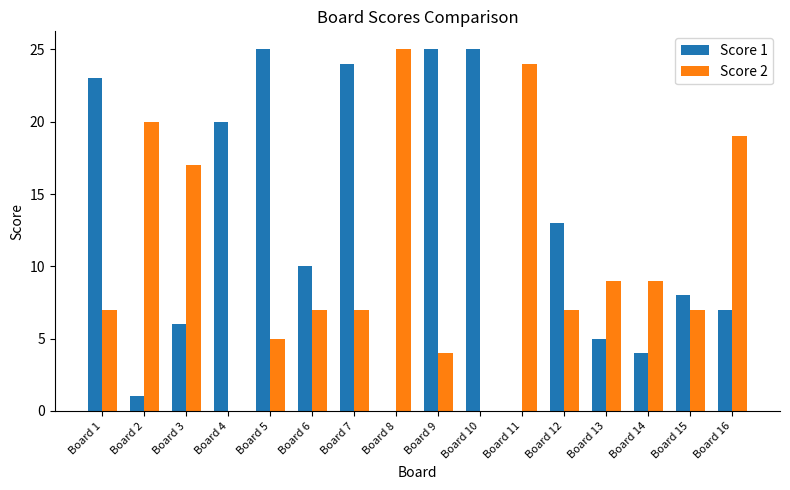

What is the greatest value displayed?

25